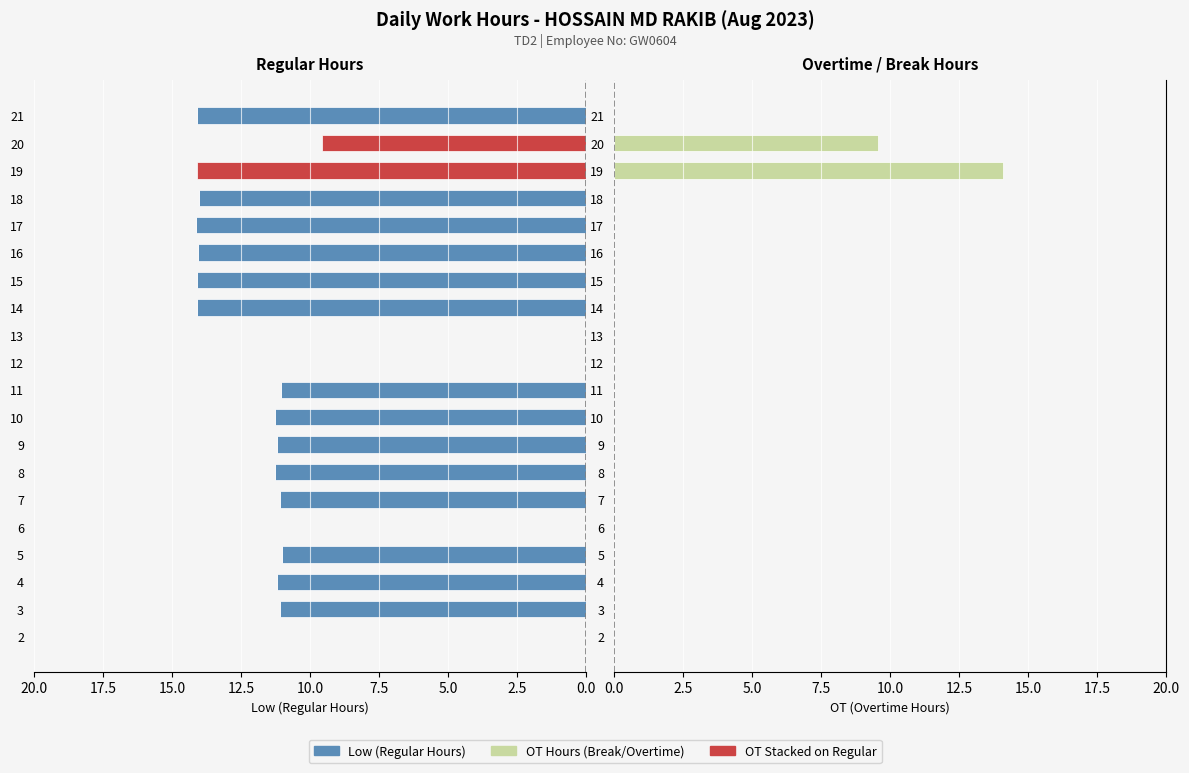

The OT (Right) series shows 0.0 at 9. True or false?

True